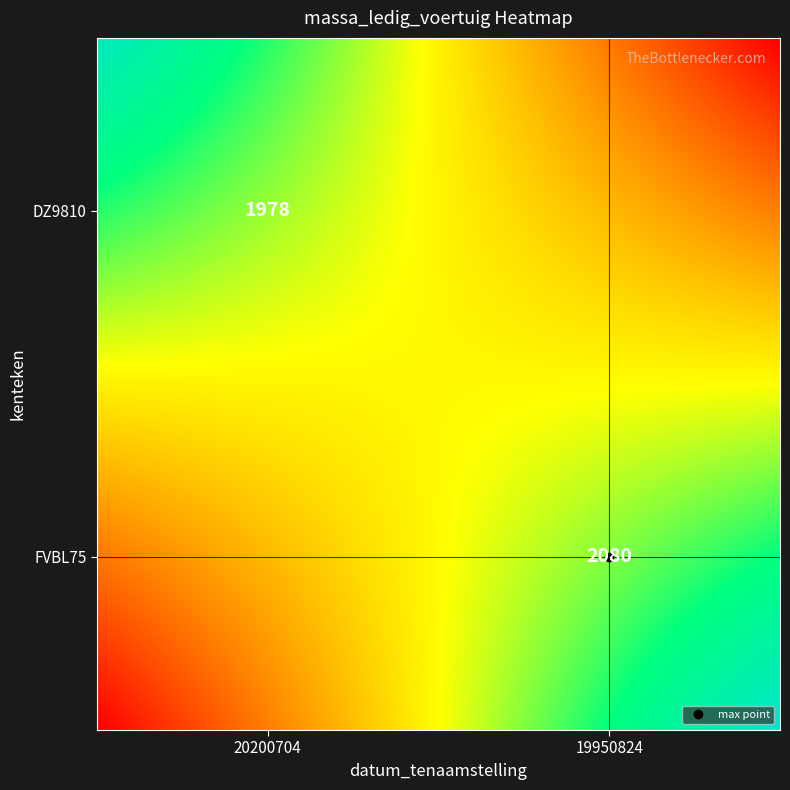

Which label corresponds to the largest value in the chart?

19950824